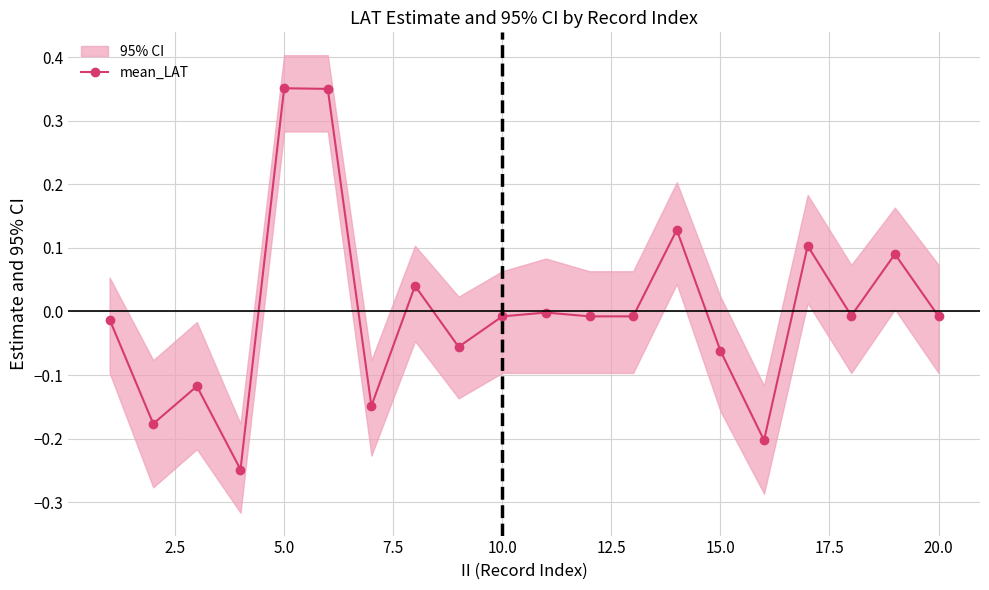

Is it true that mean_LAT equals -0.0 at 10.0?

True